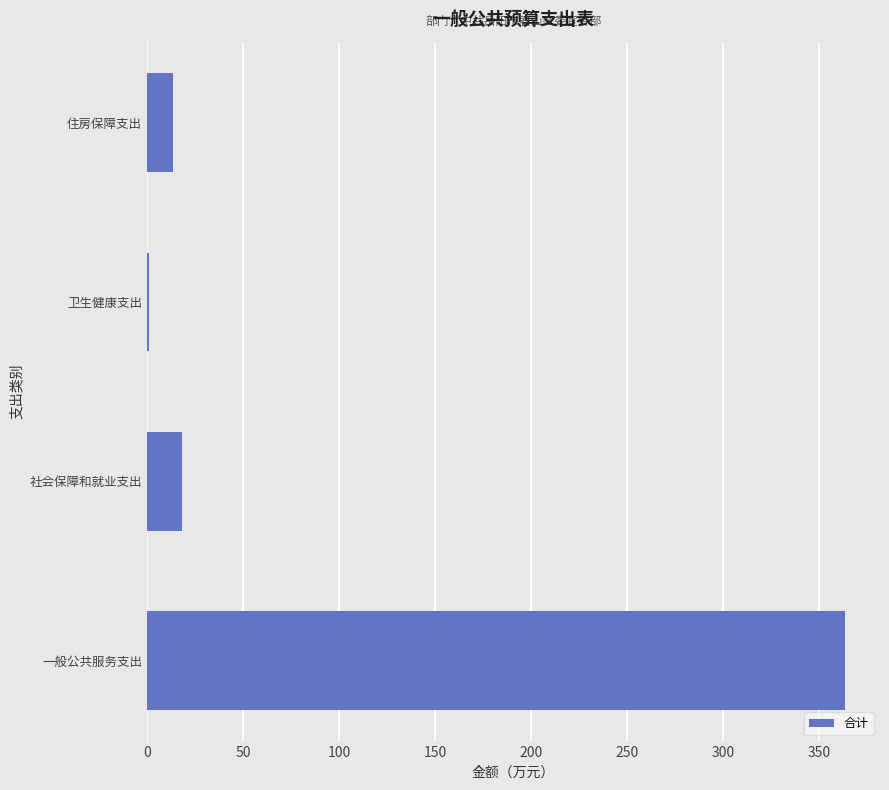

Reading top to bottom, extract all data points from this chart.

住房保障支出=13.3	卫生健康支出=1.2	社会保障和就业支出=18.4	一般公共服务支出=363.3